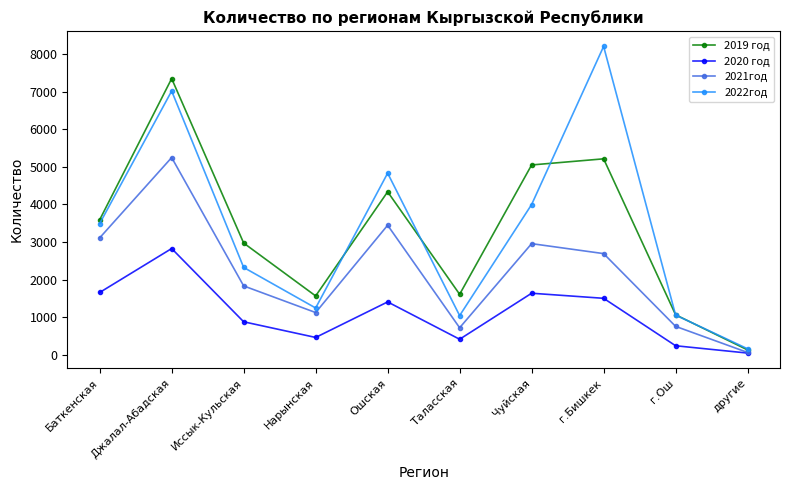

How many interior local peaks does the 2019 год series have?

3